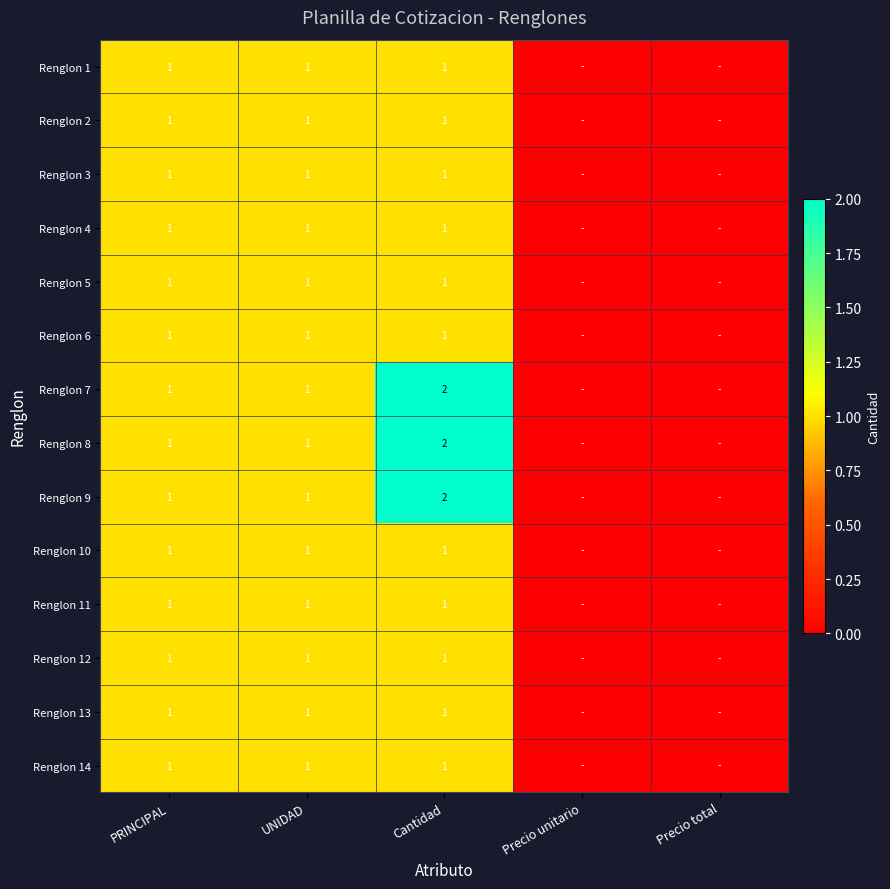

What is the total value across all series at PRINCIPAL?

14